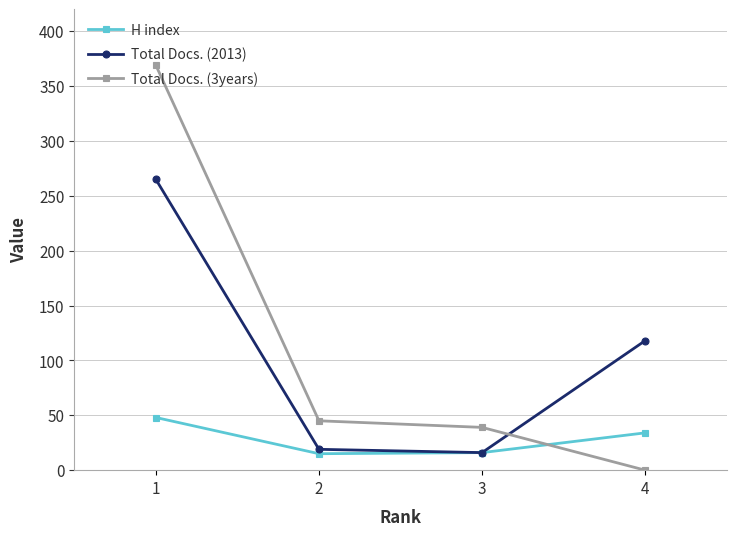

What are all the series names shown in the legend?

H index, Total Docs. (2013), Total Docs. (3years)